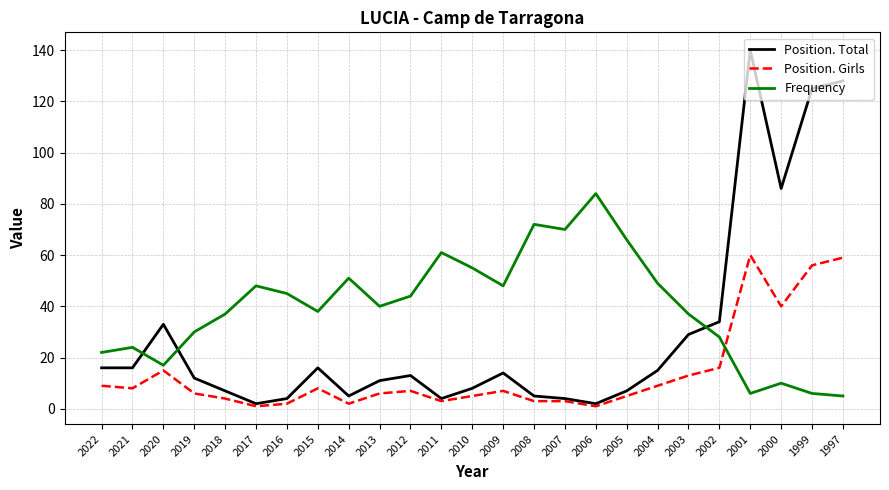

What is the total value across all series at 2010?

68